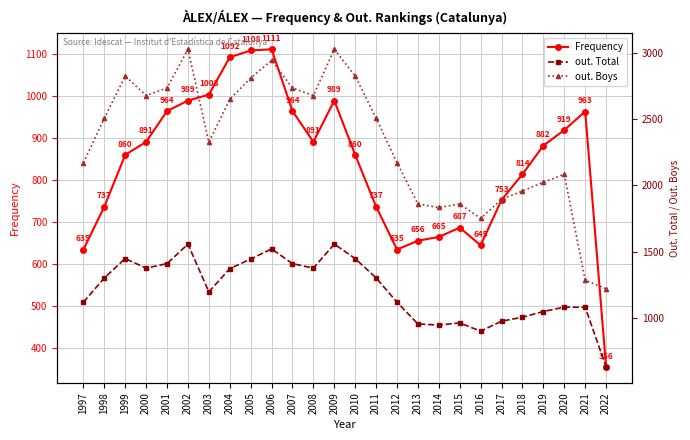

What is the value of the out. Boys point at the 7th from the left?

2326